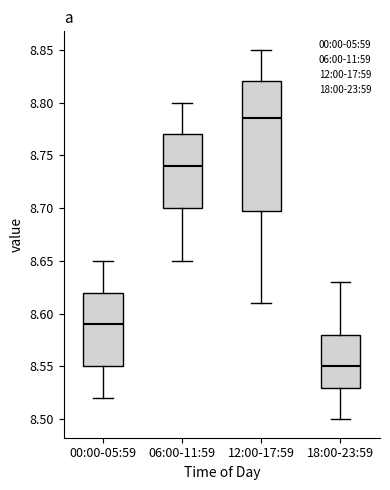

Comparing the boxes themselves (not the whiskers), which one is the tallest?

12:00-17:59